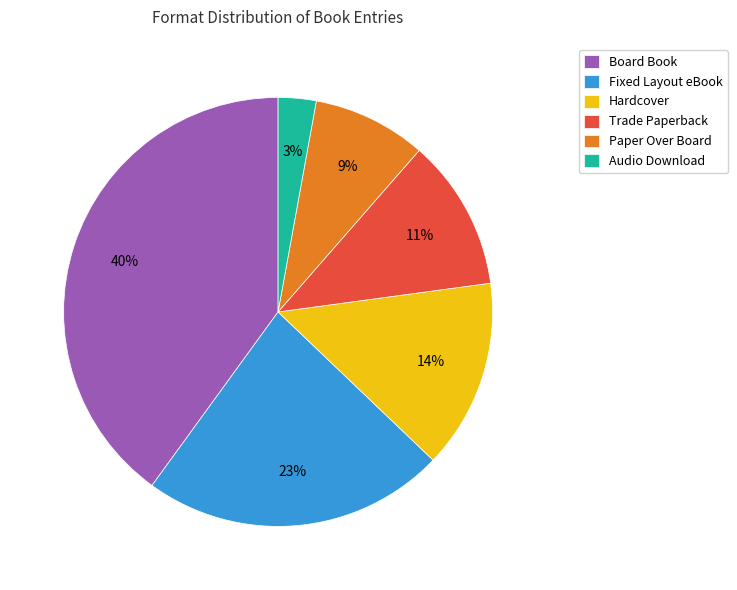

Does any single category account for the majority?

No